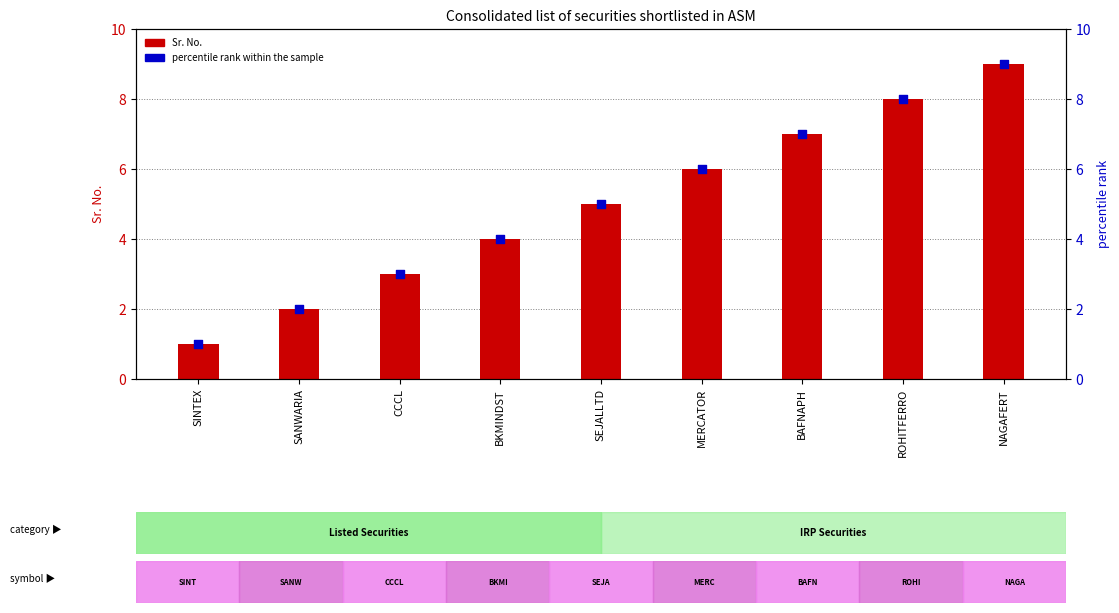

Which series contains the lowest Y value?

Sr. No.